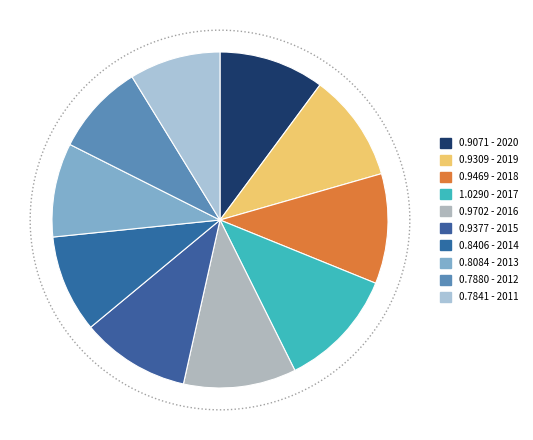

Does any single category account for the majority?

No